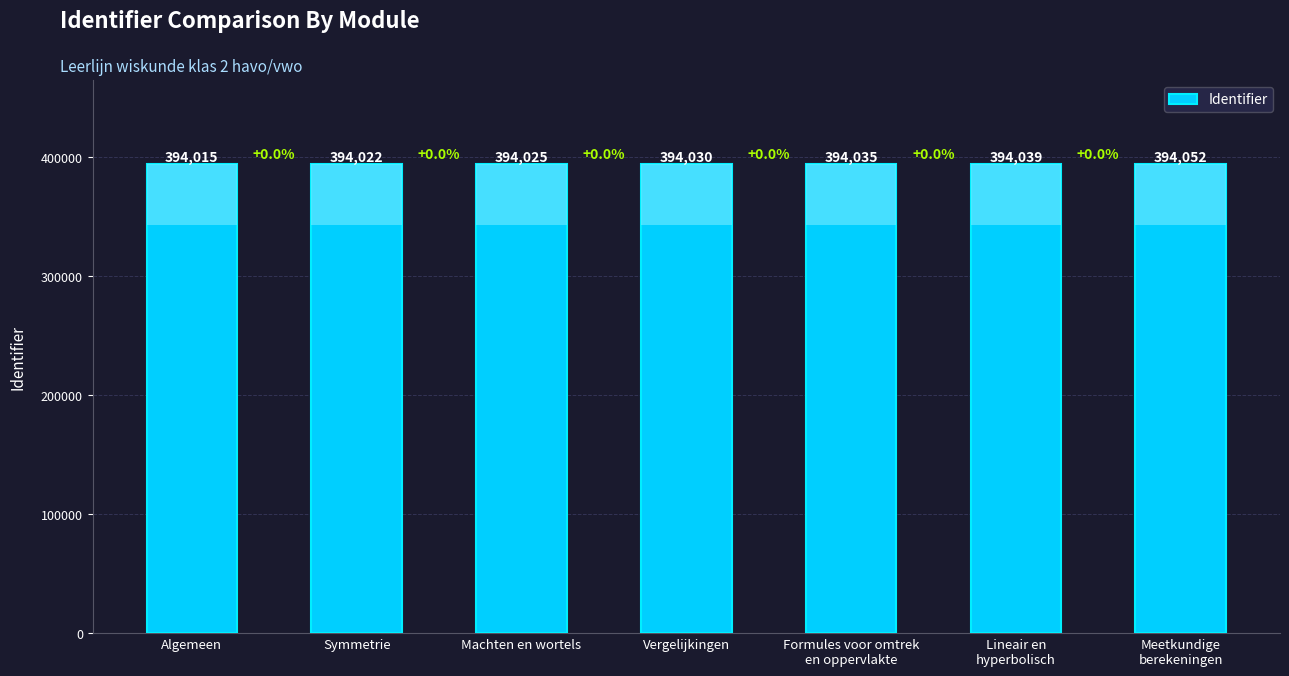

Count the number of data series in this chart.

1